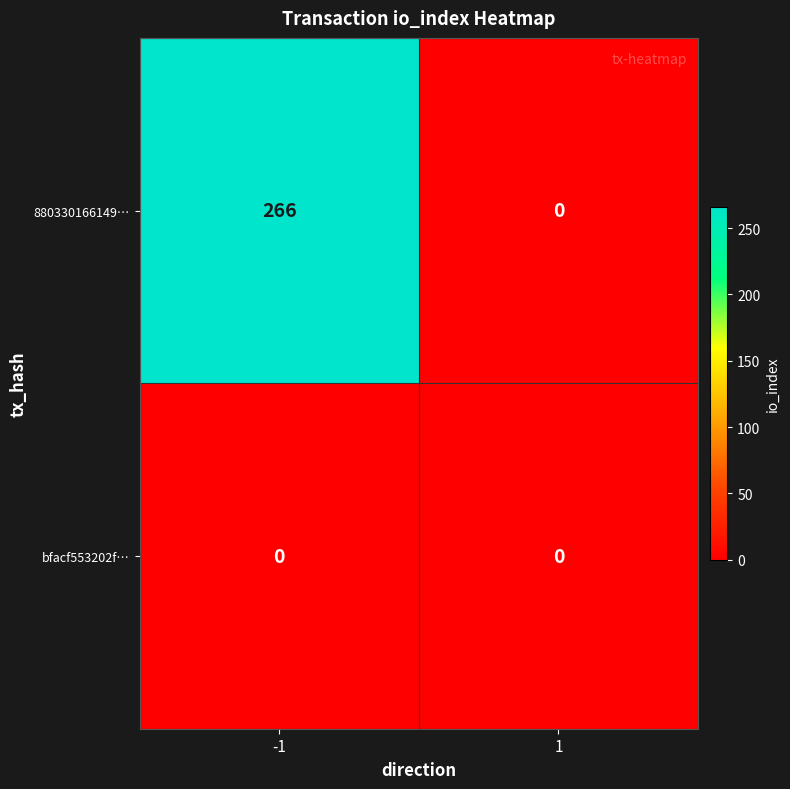

The value of bfacf553202f… at -1 is 0. True or false?

True